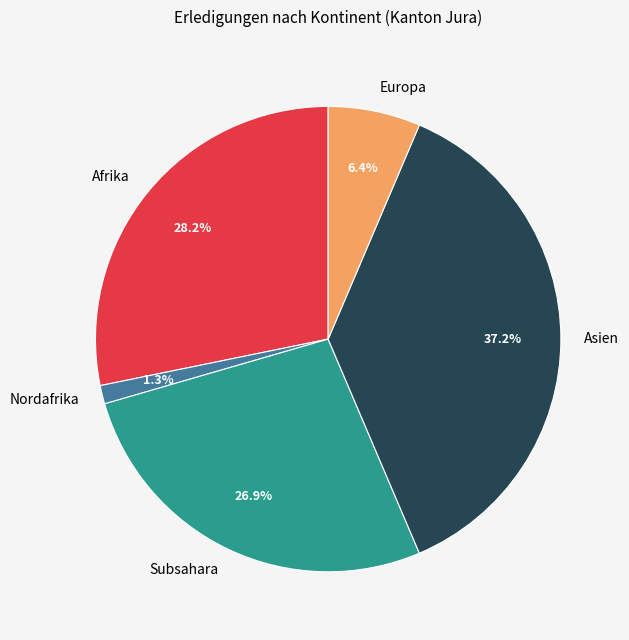

Between Subsahara and Europa, which is larger?

Subsahara